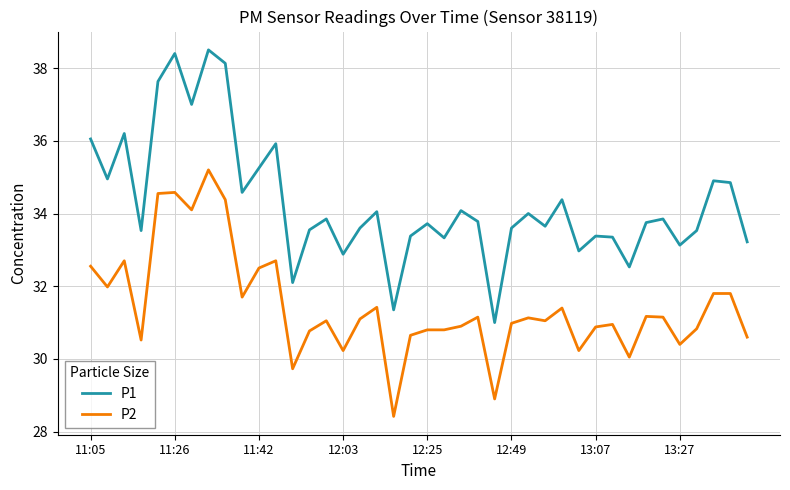

True or false: P2 and P1 intersect in this chart.

False